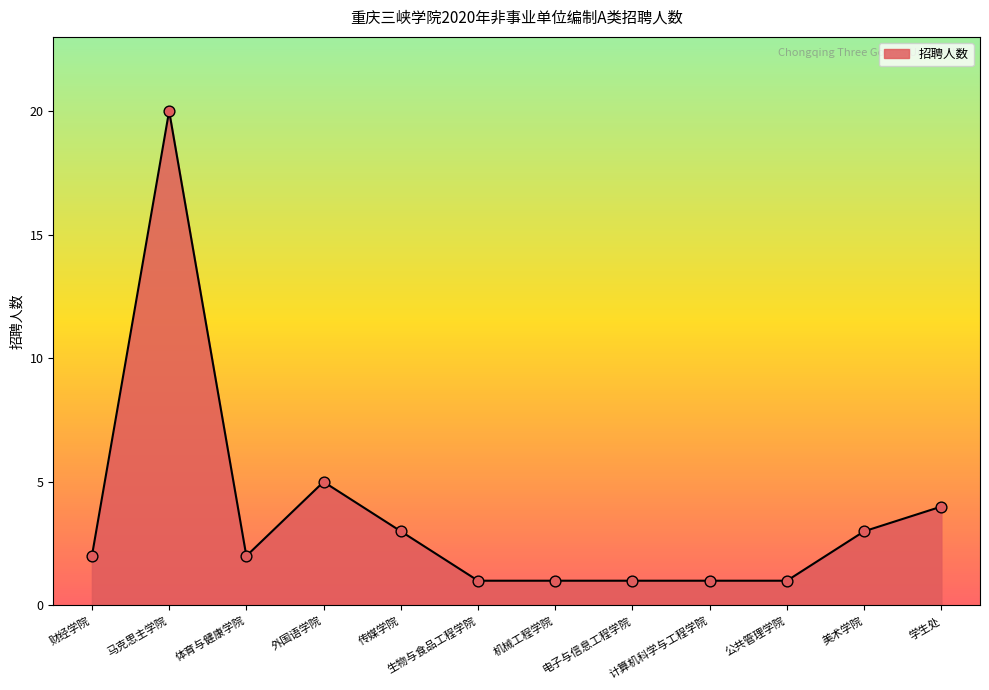

What is the change in value from 外国语学院 to 电子与信息工程学院?

-4